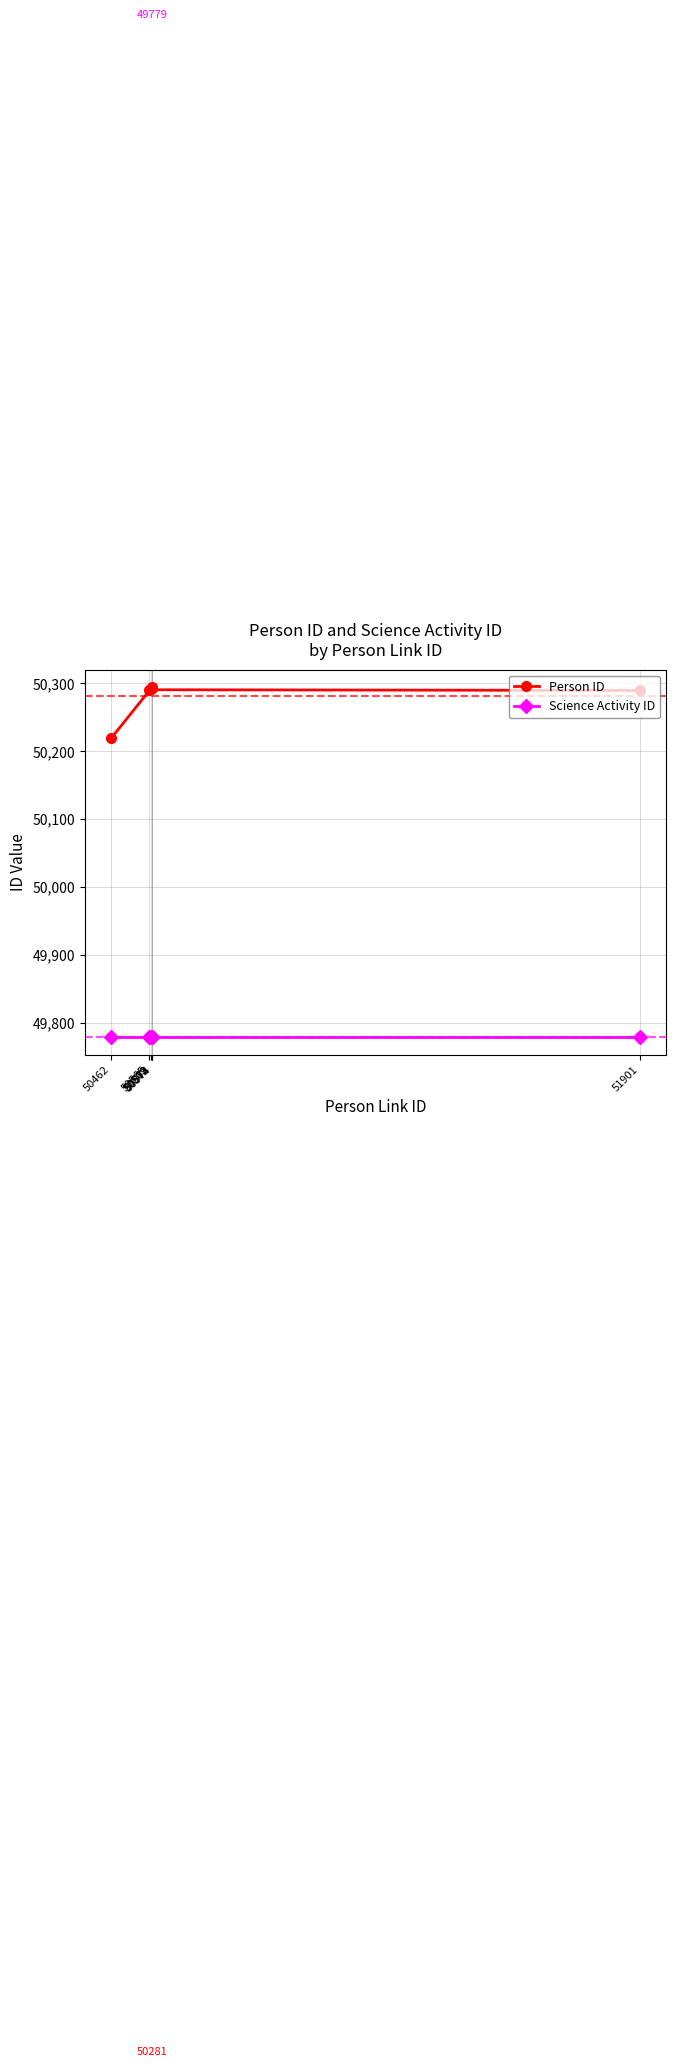

True or false: Science Activity ID has more than 0 interior local peaks.

False